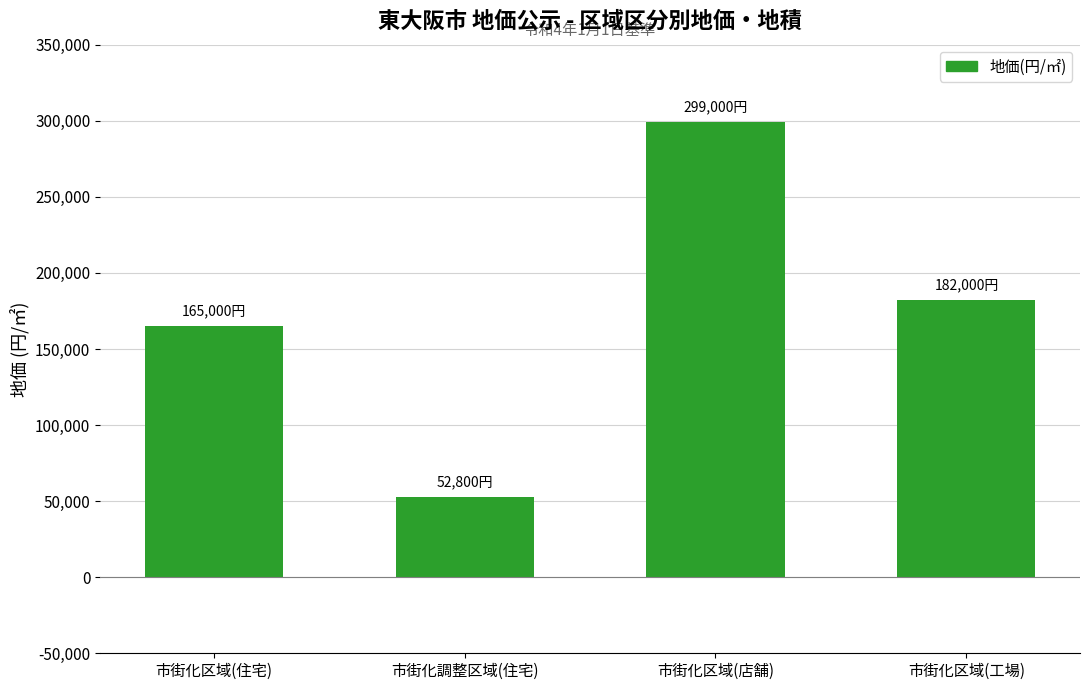

What is the label of the 1st bar from the right?

市街化区域(工場)